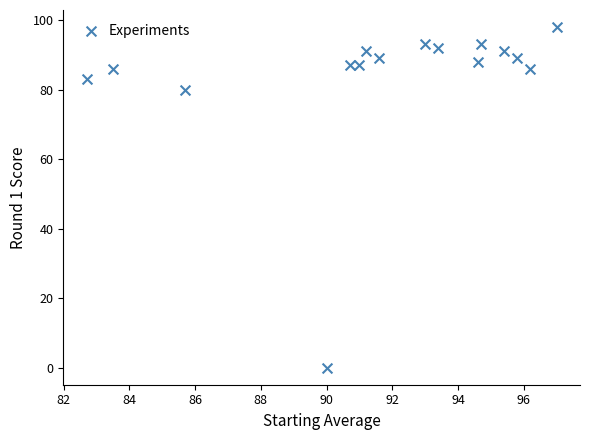

What Y value in the scatter plot is closest to 49?

80